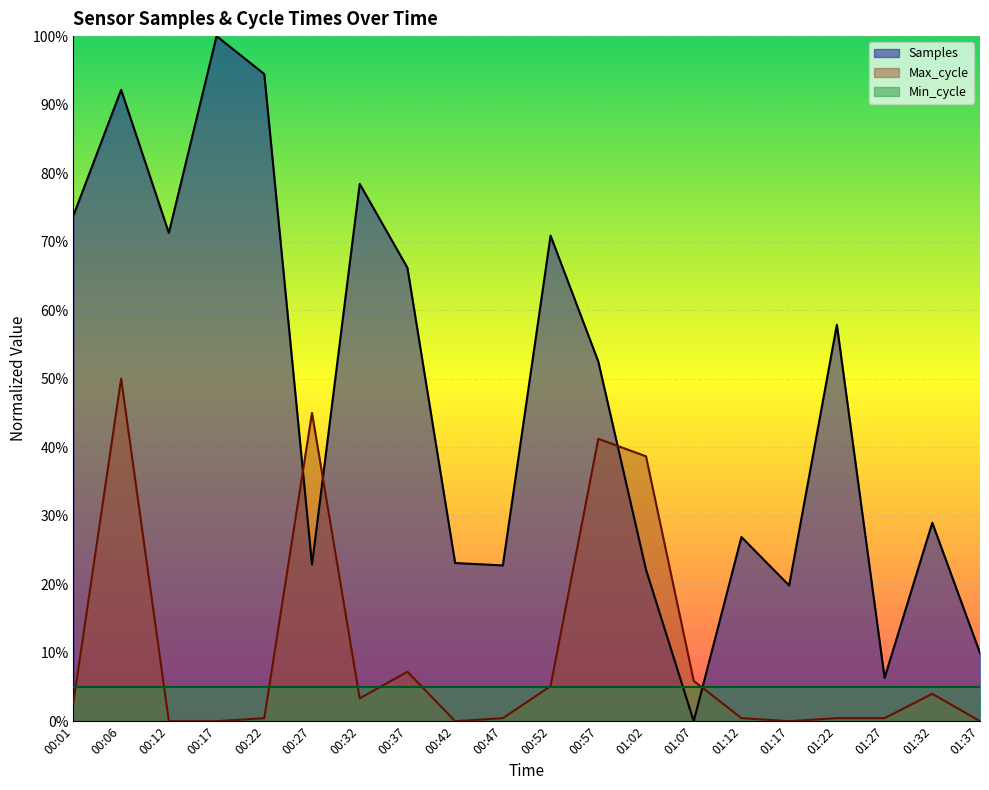

At which category is the sum across all series the highest?

00:06